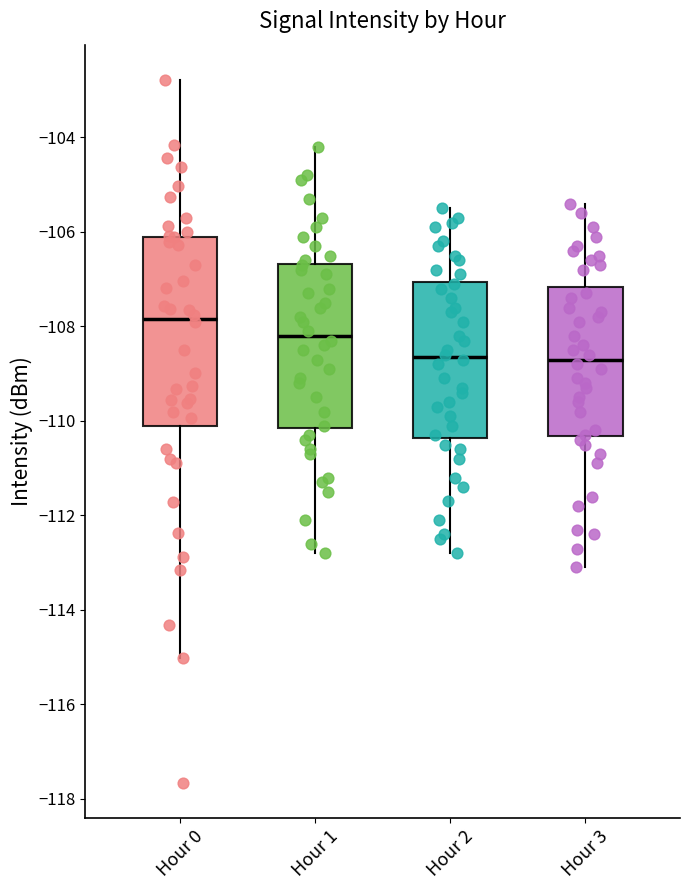

Where does the median line of the box for Hour 1 sit on the y-axis? The values are not printed on the chart, so give them approximately, as read against the axis.

-108.2